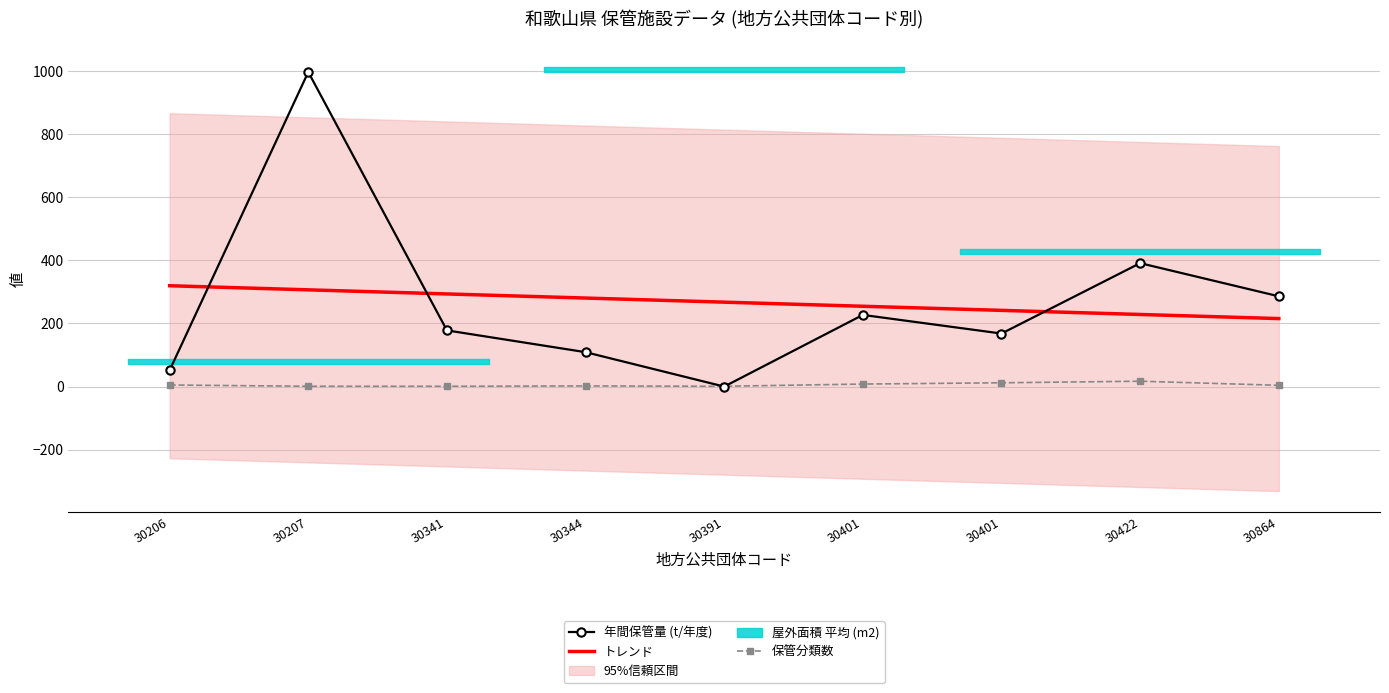

The 保管分類数 series shows 9.0 at 30206. True or false?

False